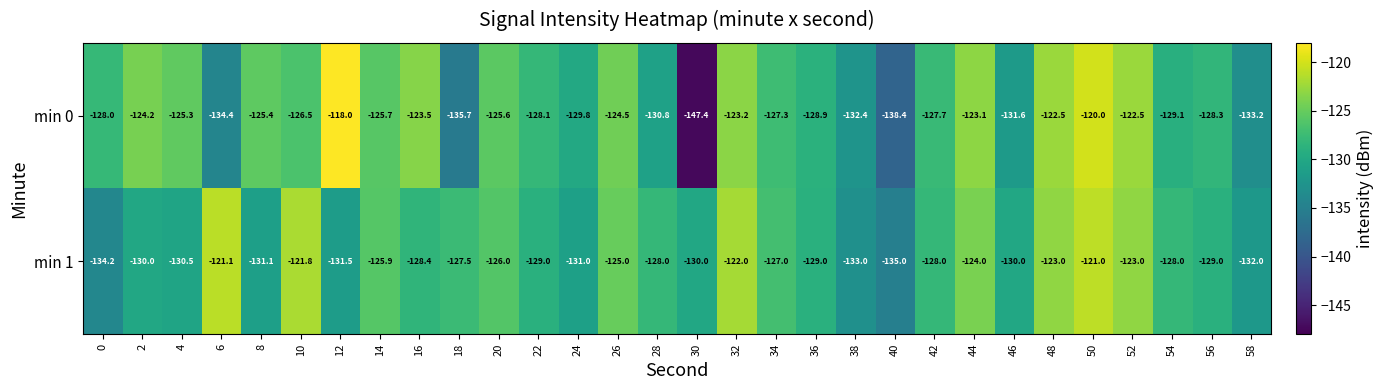

What is the difference between the highest and lowest values at 46?

1.6